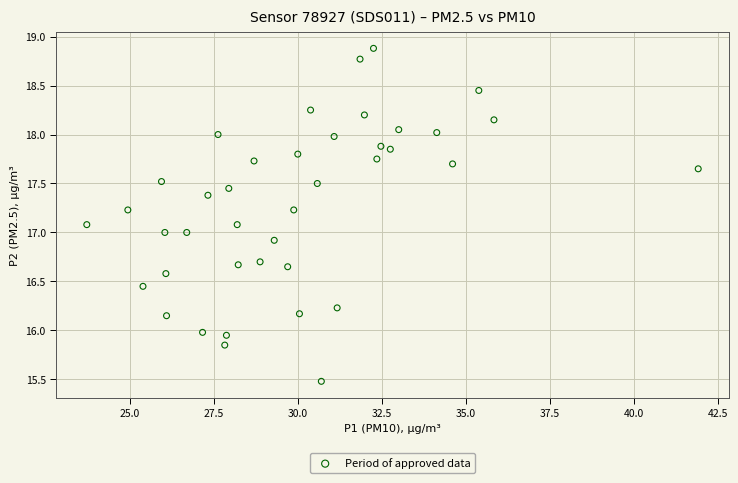

What is the range of Y values (max minus min)?

3.4